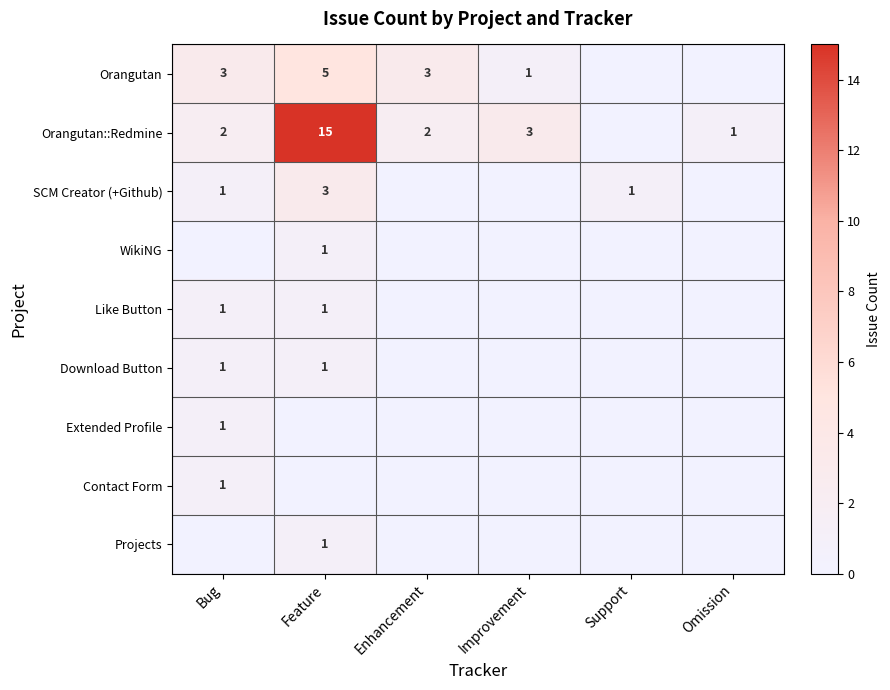

True or false: Orangutan has a value of 0 at Improvement.

False